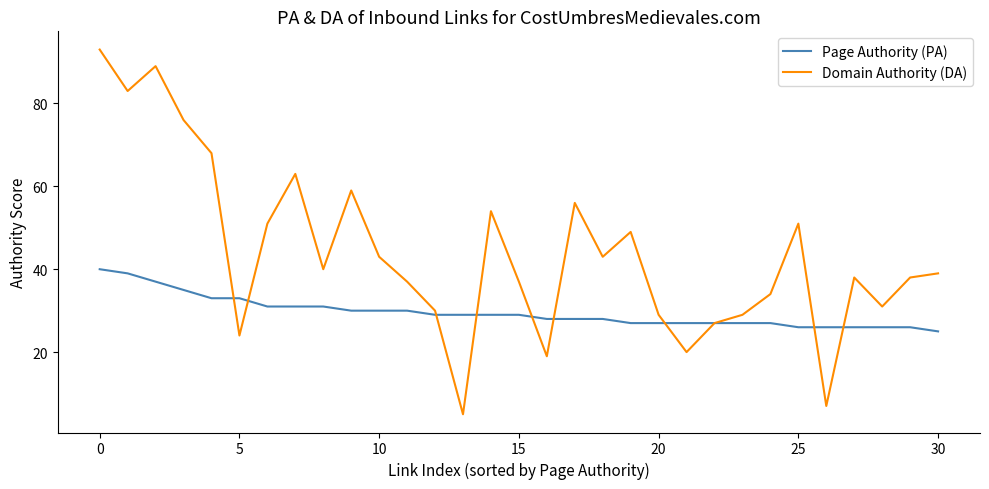

Rank the series by their maximum value, from highest to lowest.

Domain Authority (DA), Page Authority (PA)